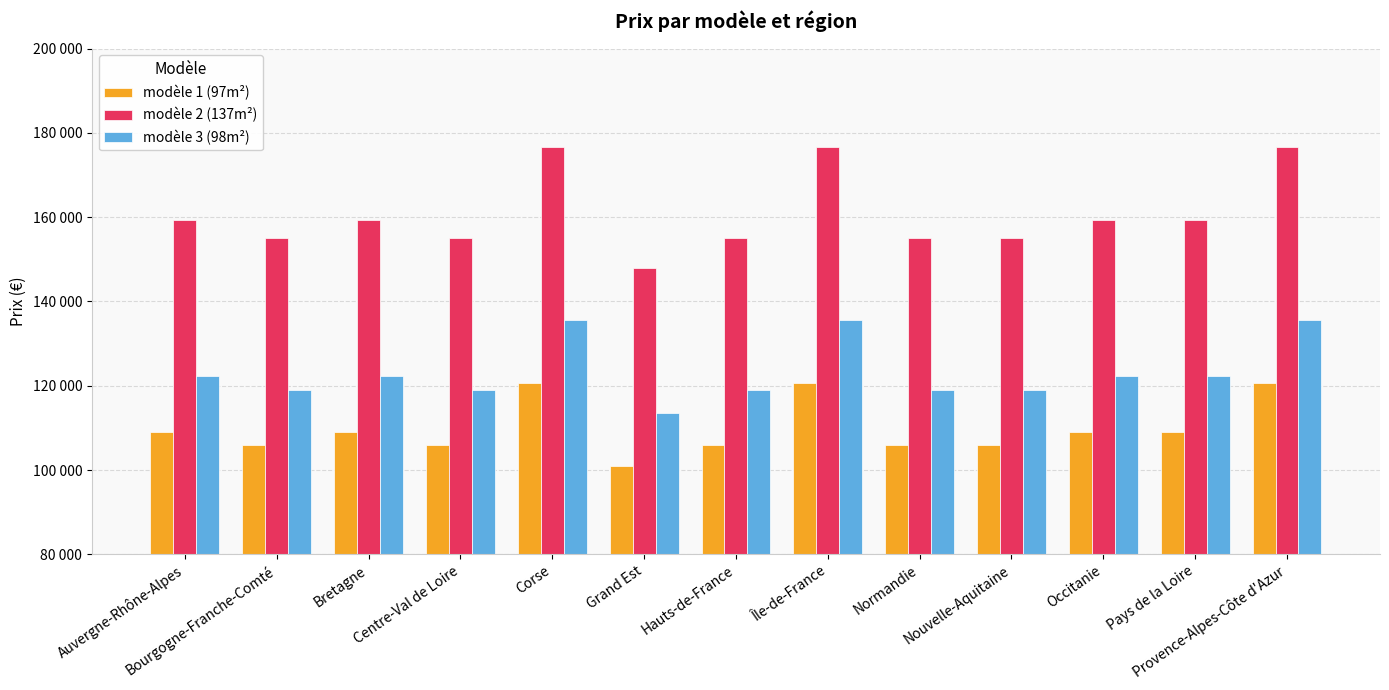

True or false: modèle 2 (137m²) has a value of 155035 at Nouvelle-Aquitaine.

True